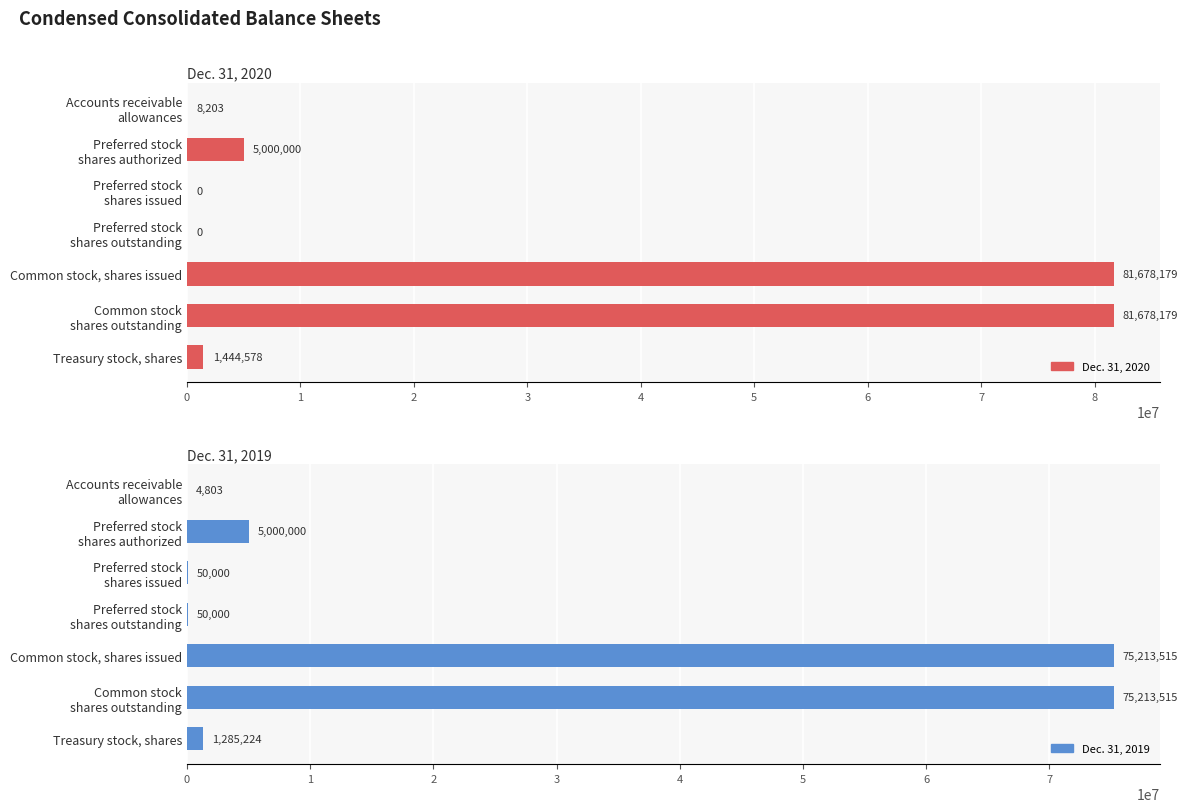

Are the bars horizontal?

Yes